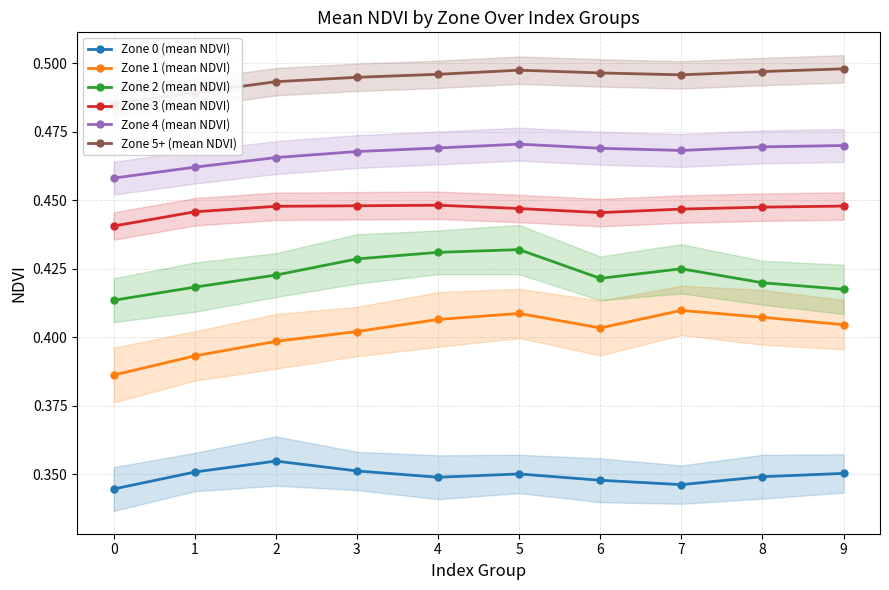

What is the value of the Zone 1 (mean NDVI) point at the 7th from the left?

0.4